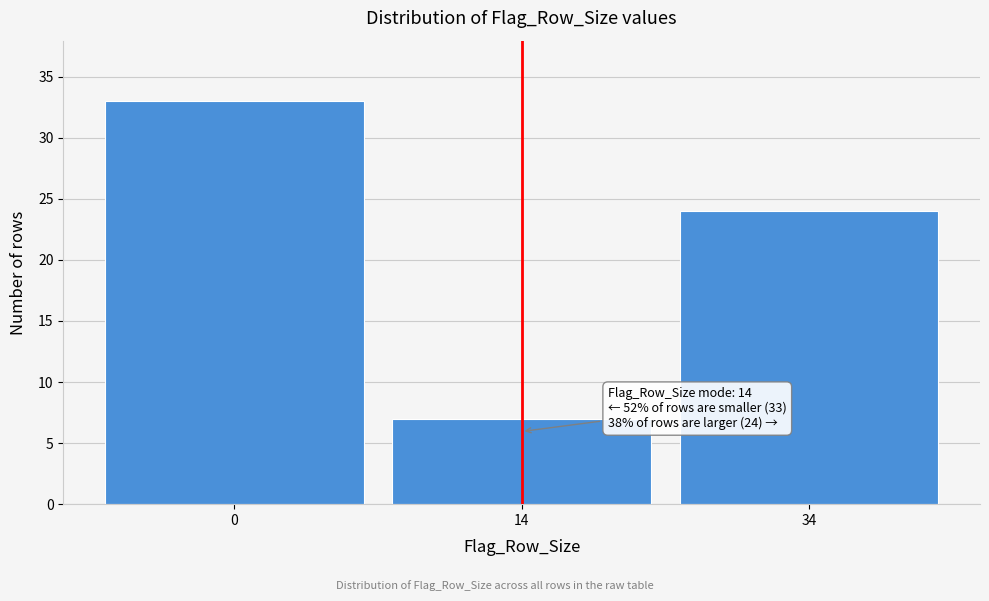

Reading right to left, extract all data points from this chart.

24	7	33